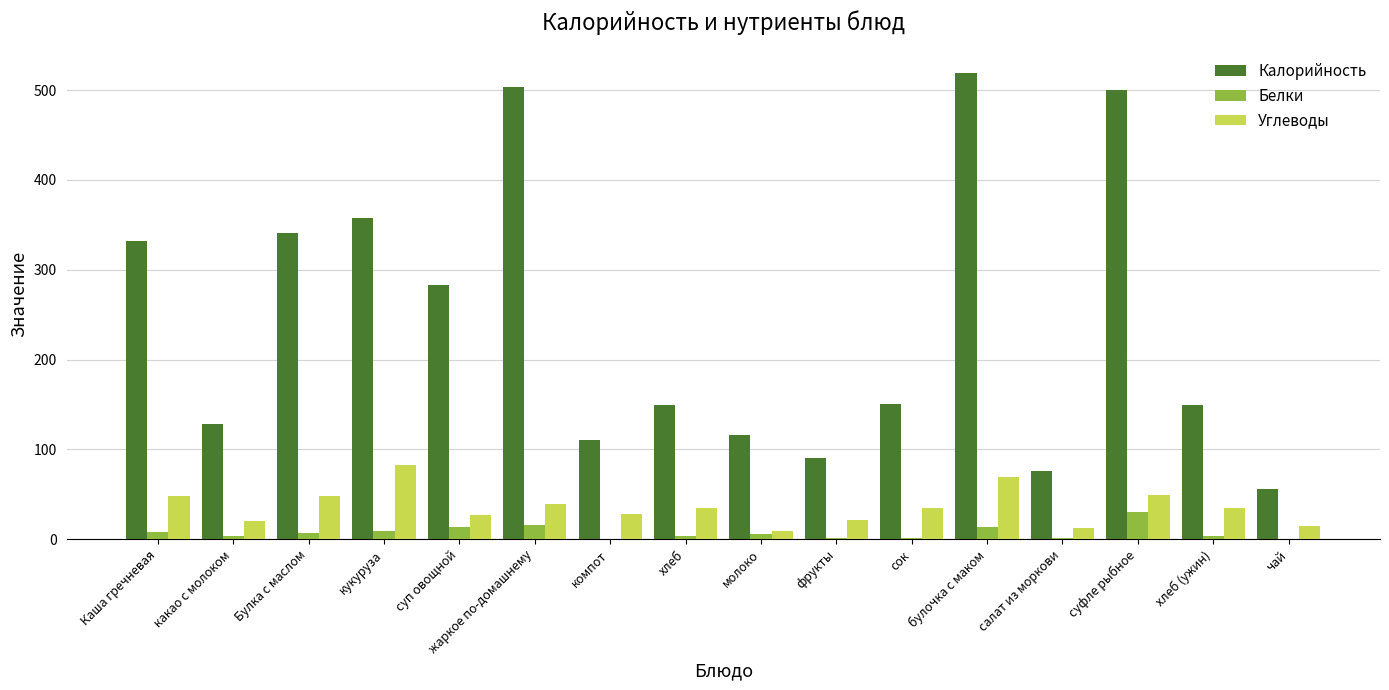

How many categories are shown in the chart?

16